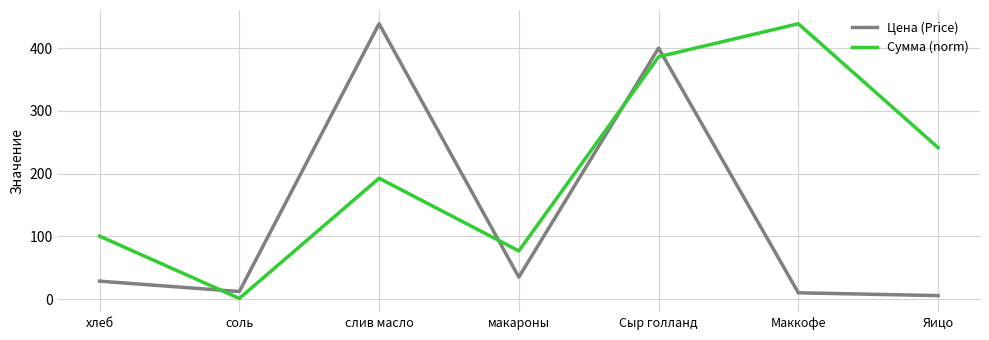

At which category is the sum across all series the highest?

Сыр голланд